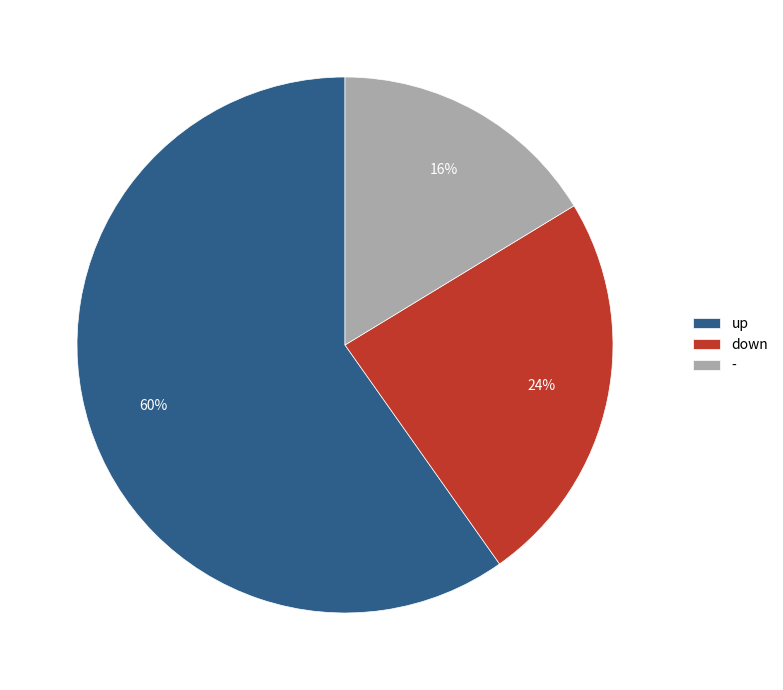

Does down represent more than half of the total?

No